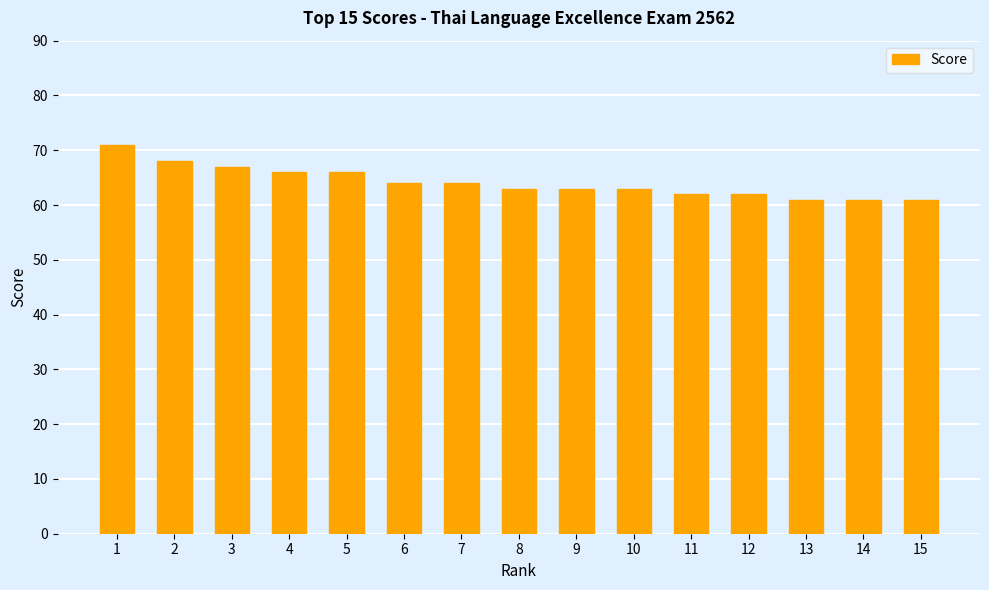

What is the sum of the values at 8 and 1?

134